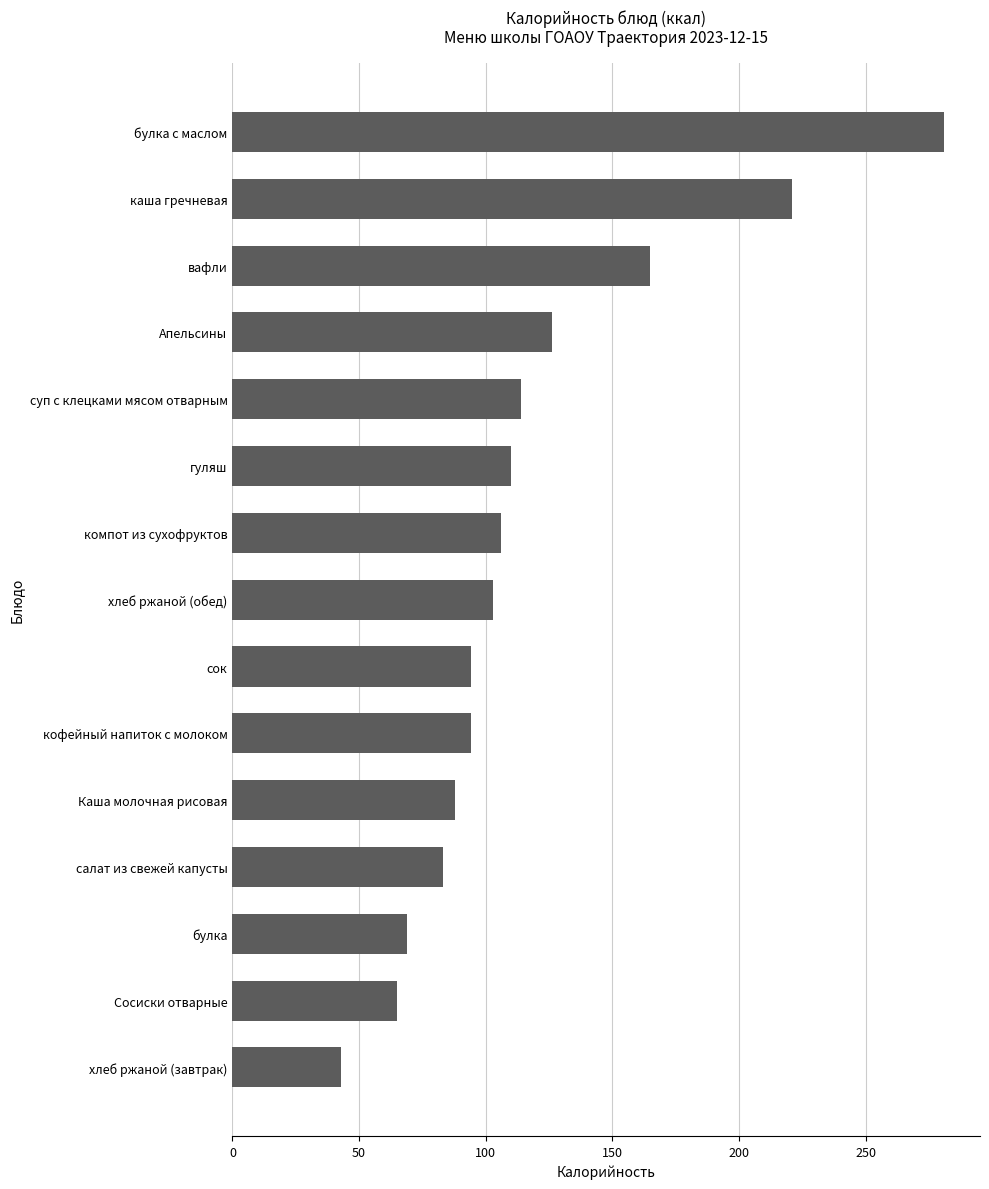

True or false: the data shows 146 at компот из сухофруктов.

False